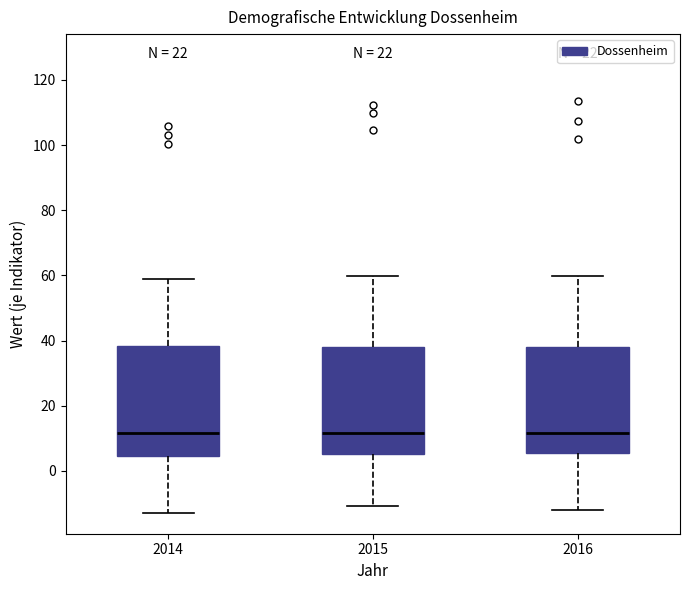

Where does the upper whisker of the box at x = 2016 end on the y-axis? The values are not printed on the chart, so give them approximately, as read against the axis.

60